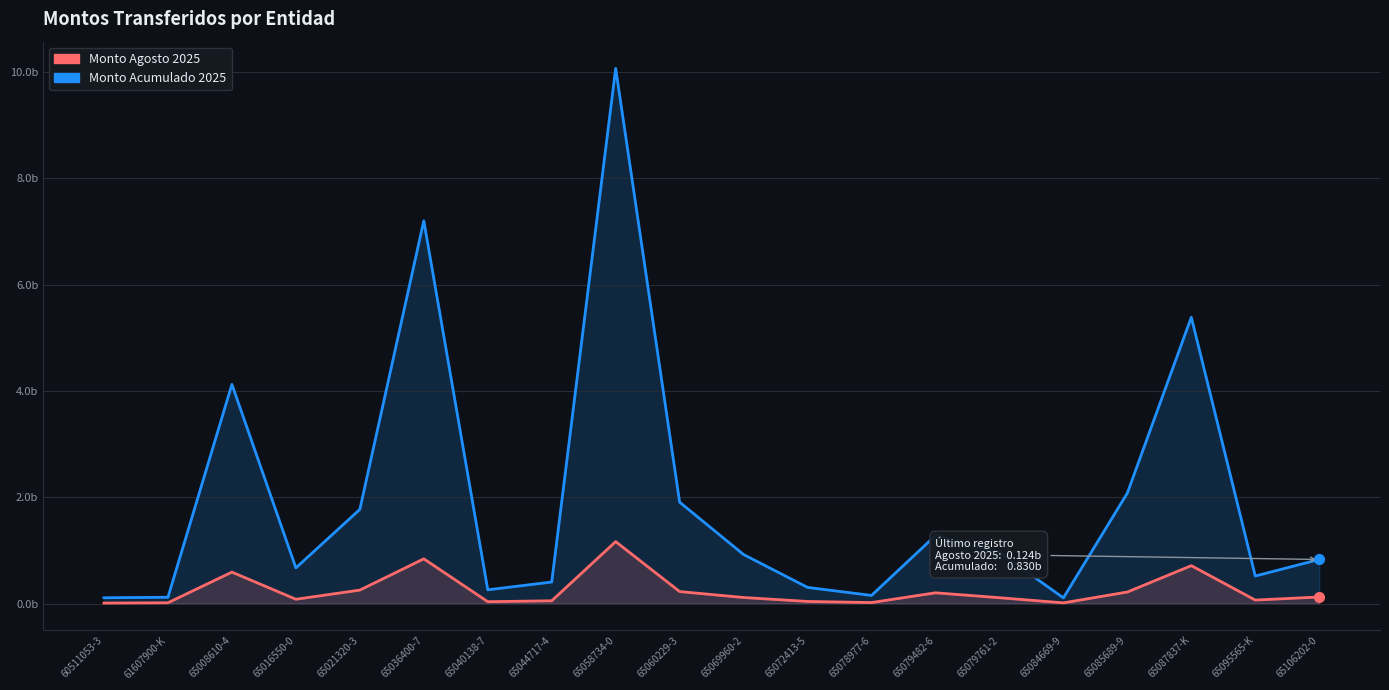

What is the label of the 10th point from the right?

65069960-2